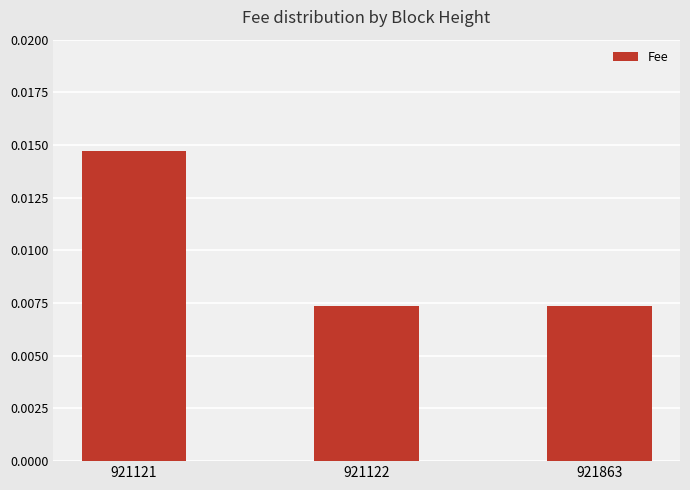

Count the values in the range 0 to 1.

3